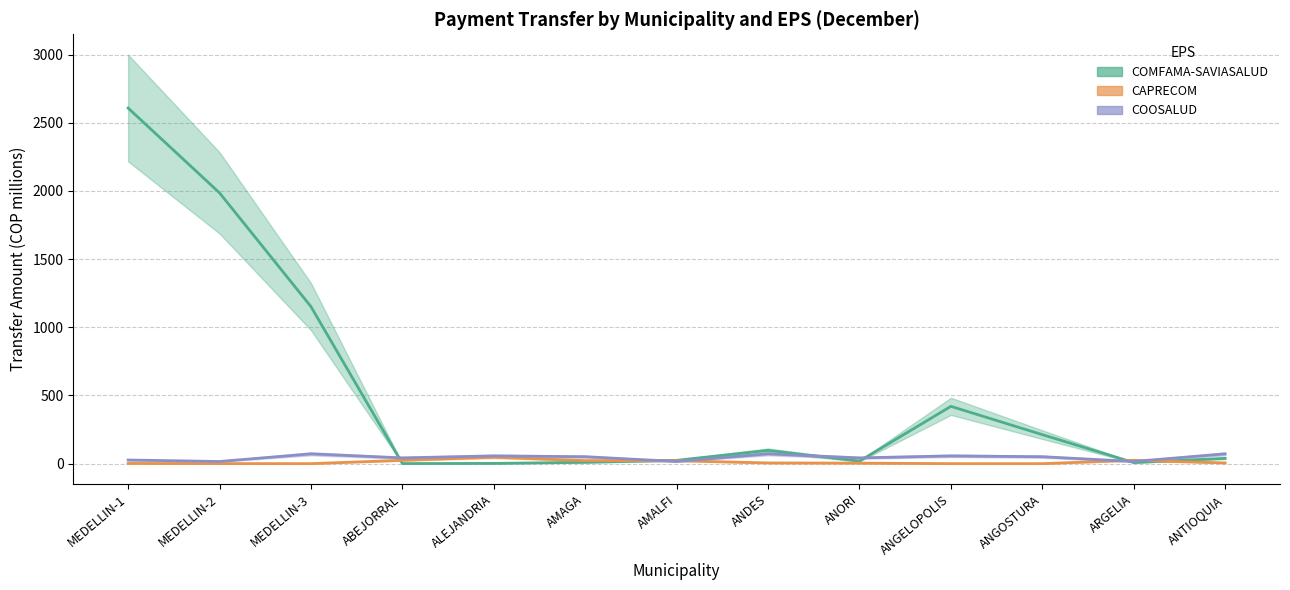

Between which two adjacent categories do CAPRECOM and COOSALUD first intersect?

AMAGA and AMALFI